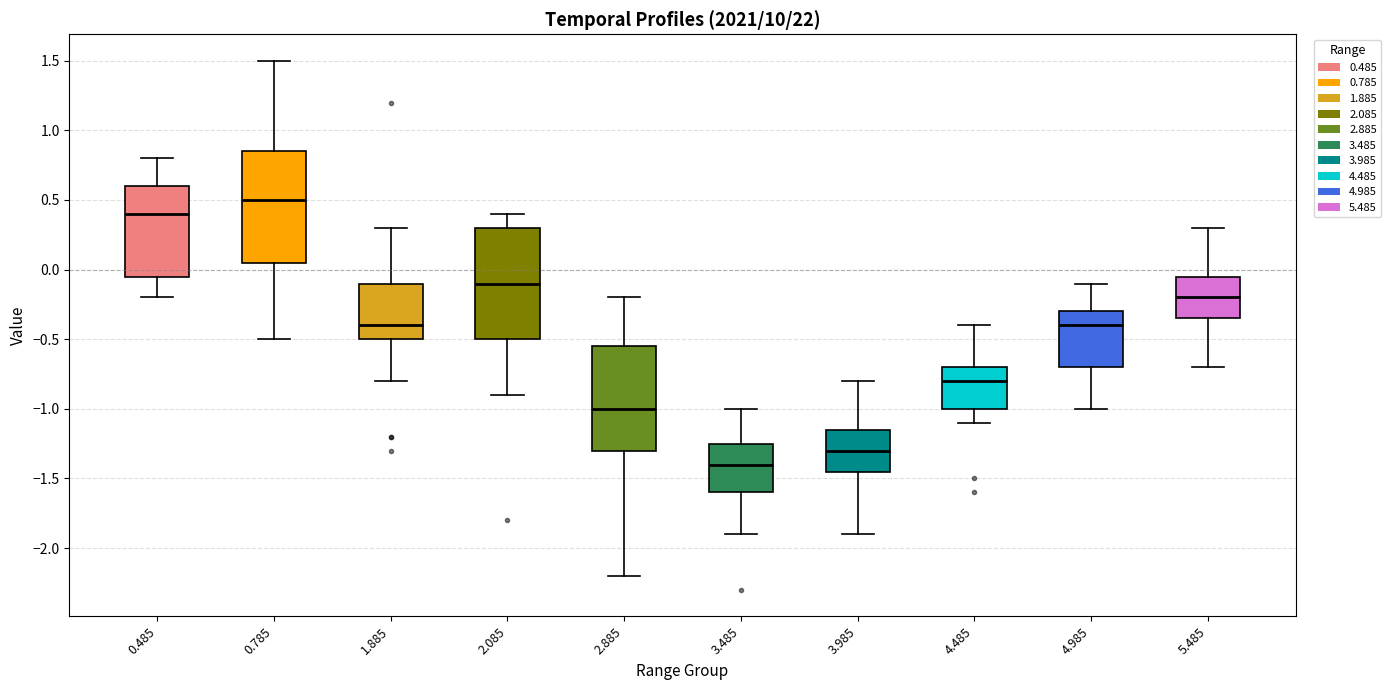

Reading left to right, read every box against the y-axis: the position of its median line, the range the box covers, and the ends of its whiskers. The values are not printed on the chart, so give them approximately, as read against the axis.

0.485: median 0.40, box -0.05 to 0.60, whiskers -0.20 to 0.80
0.785: median 0.50, box 0.05 to 0.85, whiskers -0.50 to 1.50
1.885: median -0.40, box -0.50 to -0.10, whiskers -0.80 to 0.30
2.085: median -0.10, box -0.50 to 0.30, whiskers -0.90 to 0.40
2.885: median -1.00, box -1.30 to -0.55, whiskers -2.20 to -0.20
3.485: median -1.40, box -1.60 to -1.25, whiskers -1.90 to -1.00
3.985: median -1.30, box -1.45 to -1.15, whiskers -1.90 to -0.80
4.485: median -0.80, box -1.00 to -0.70, whiskers -1.10 to -0.40
4.985: median -0.40, box -0.70 to -0.30, whiskers -1.00 to -0.10
5.485: median -0.20, box -0.35 to -0.05, whiskers -0.70 to 0.30